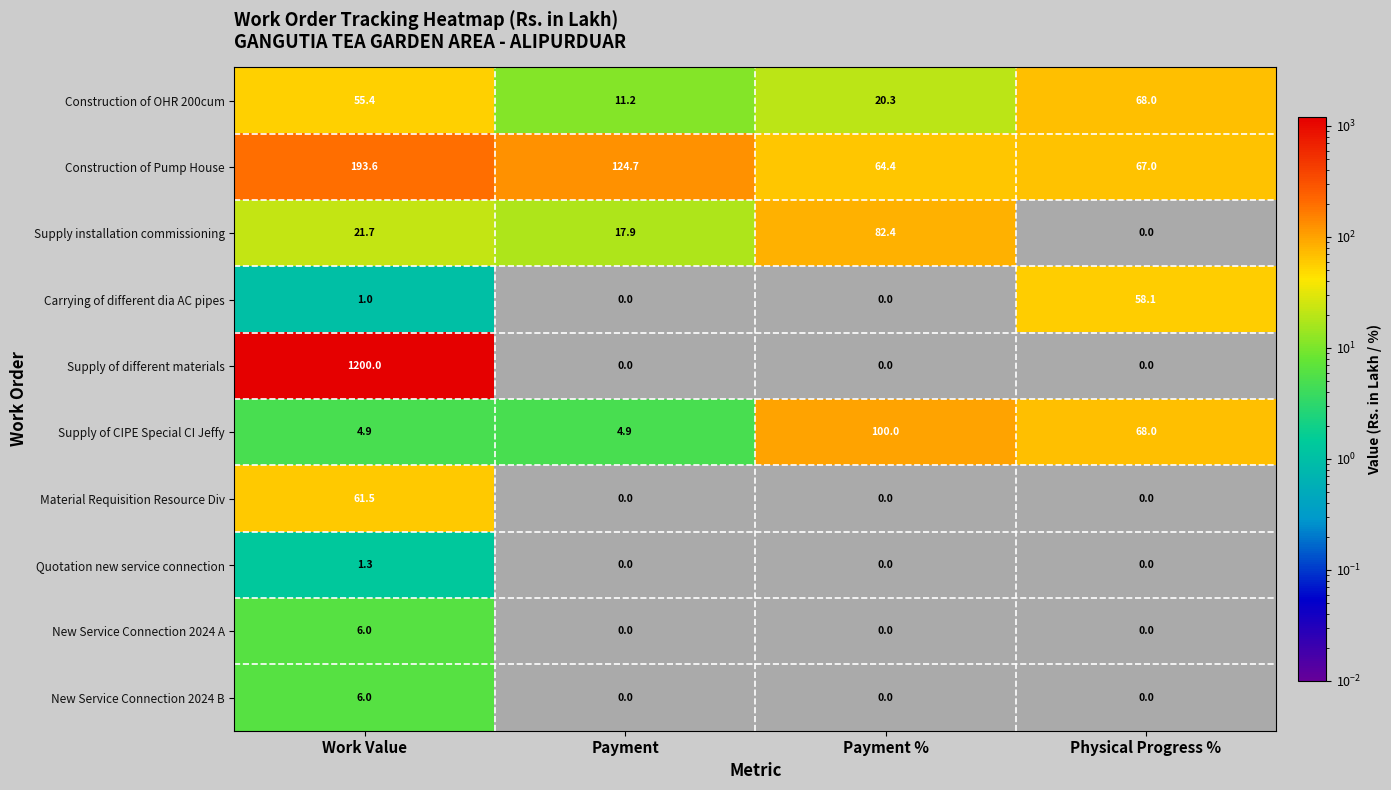

What is the total value across all series at Work Value?

1551.4